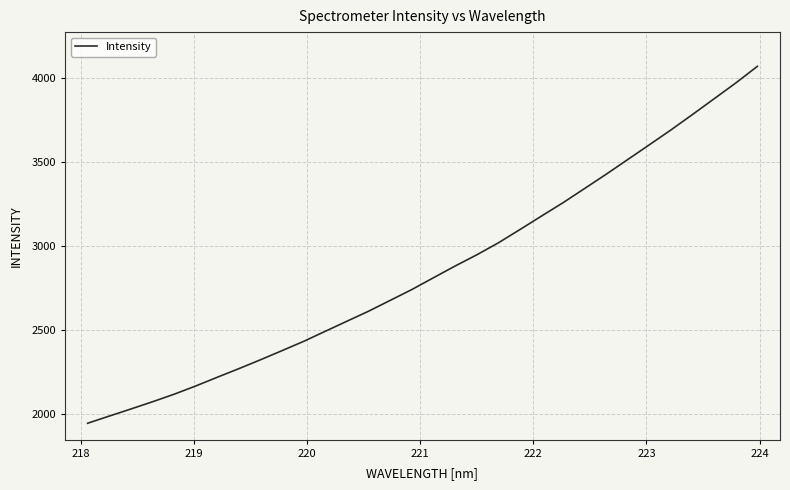

What is the difference between the maximum and second lowest values?

2078.3